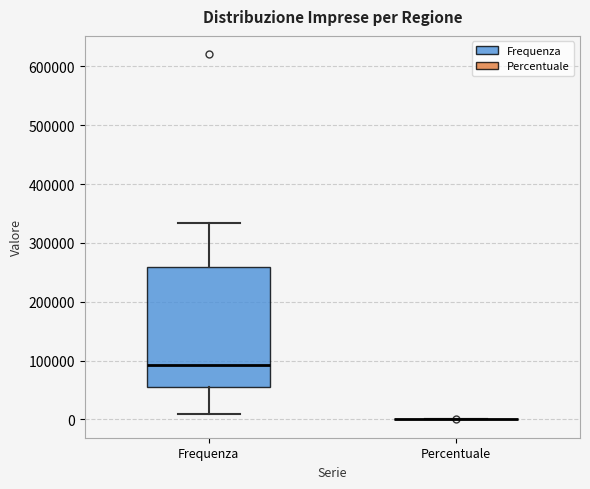

Comparing the boxes themselves (not the whiskers), which one is the tallest?

Frequenza